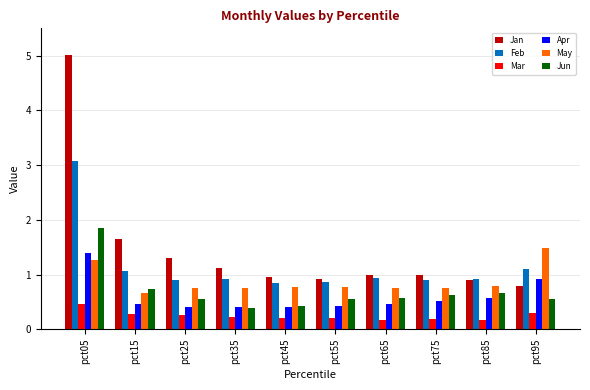

The value of Mar at pct85 is 0.2. True or false?

True